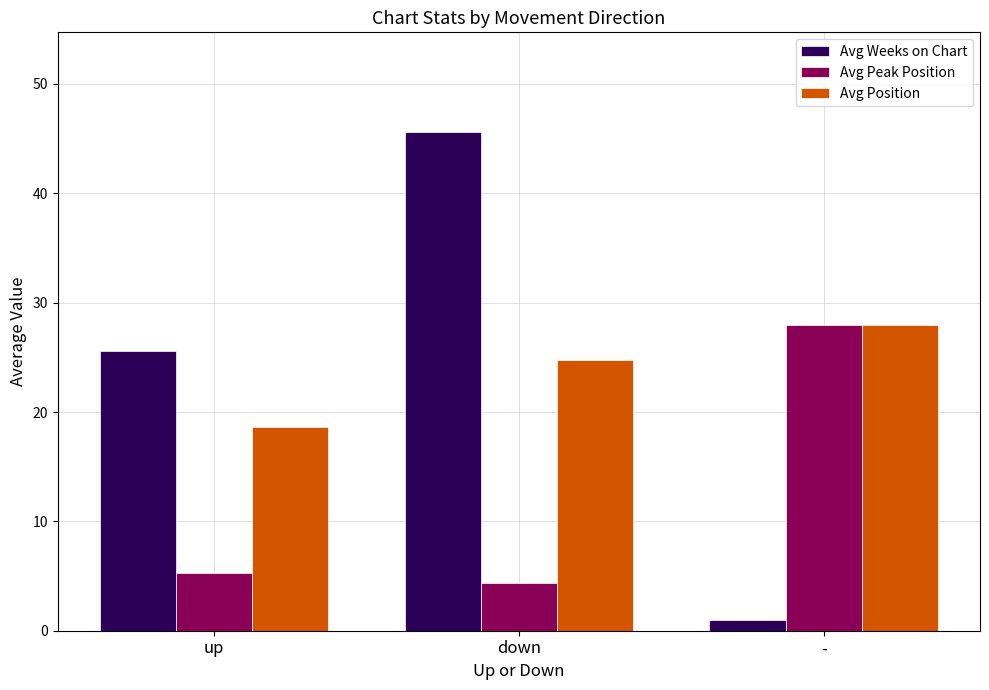

Where does the Avg Weeks on Chart series first go above 25?

up